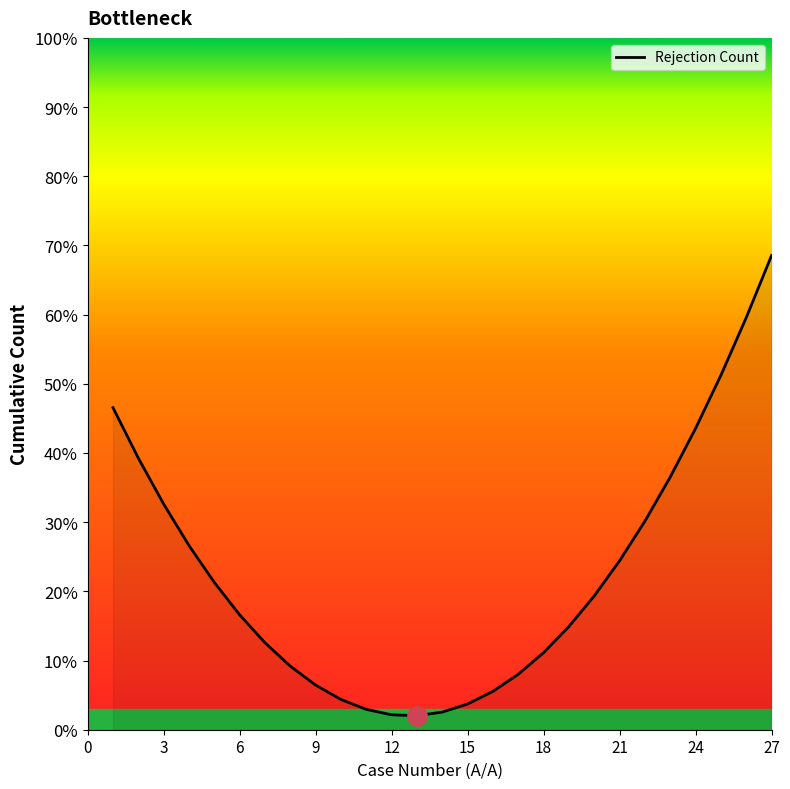

What is the difference between the maximum and minimum values?

66.5